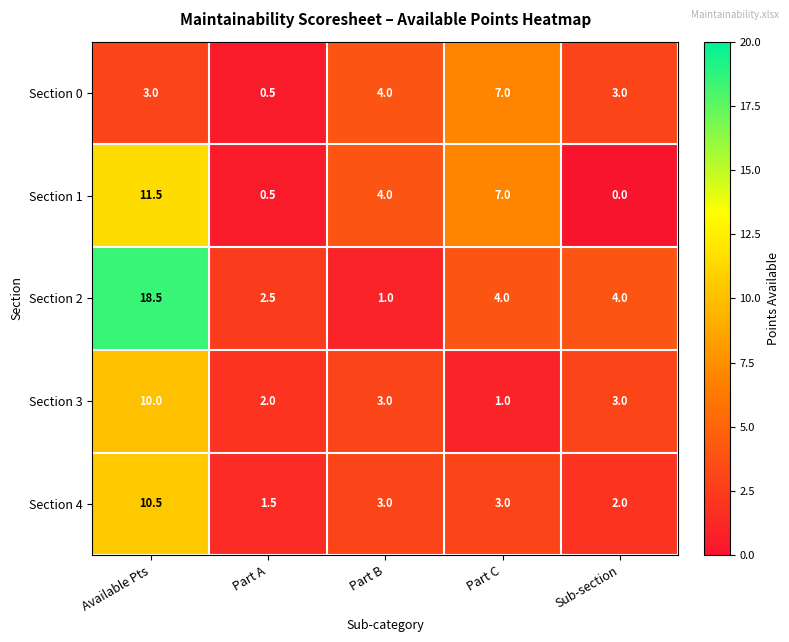

At how many categories does at least one series exceed 0?

5